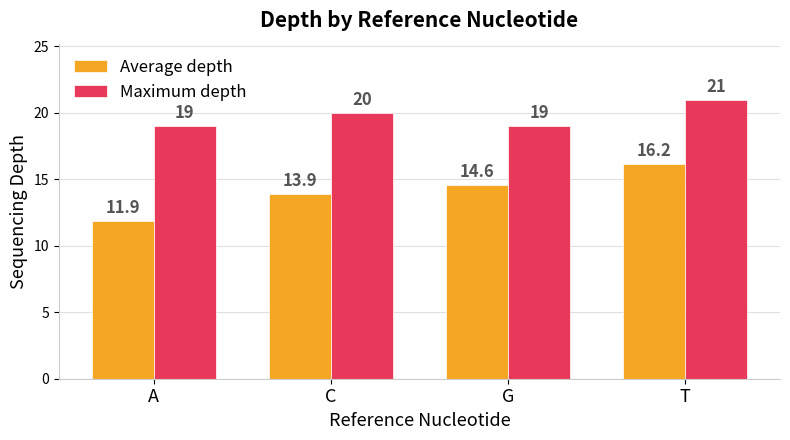

True or false: Average depth has a value of 16.2 at T.

True